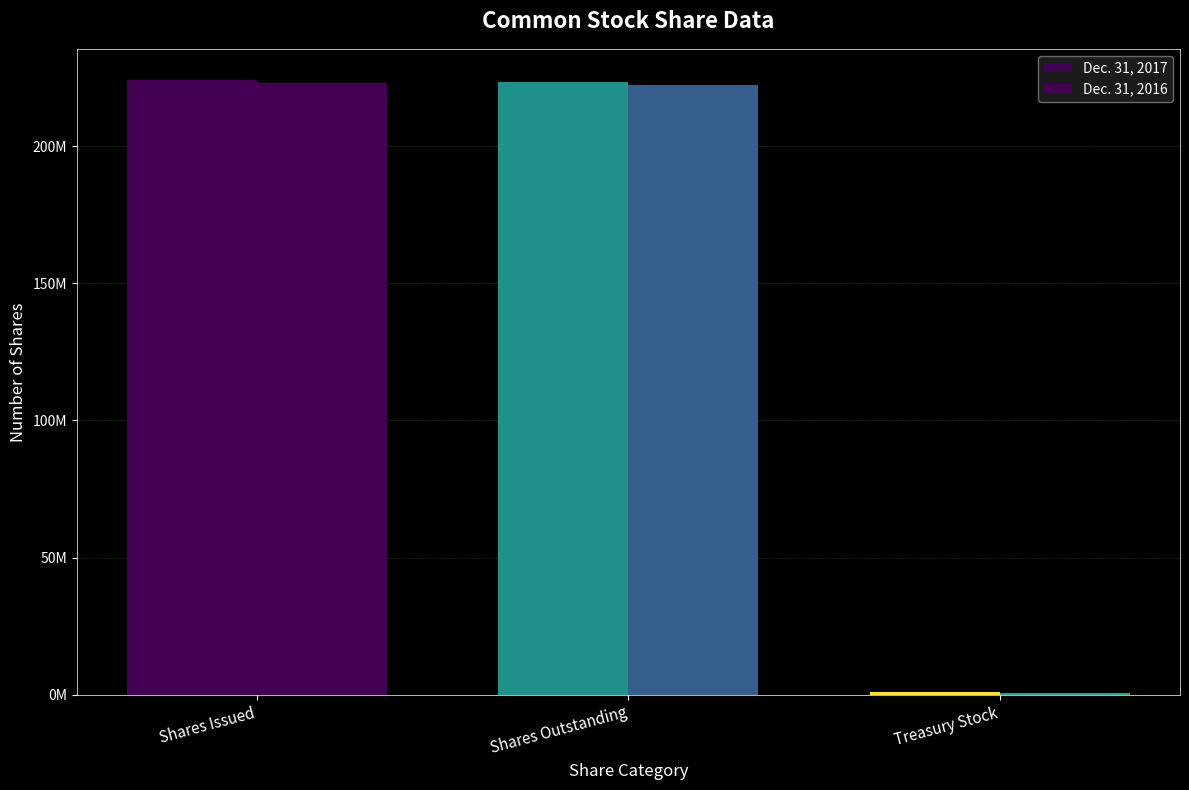

How many groups of bars are there?

3